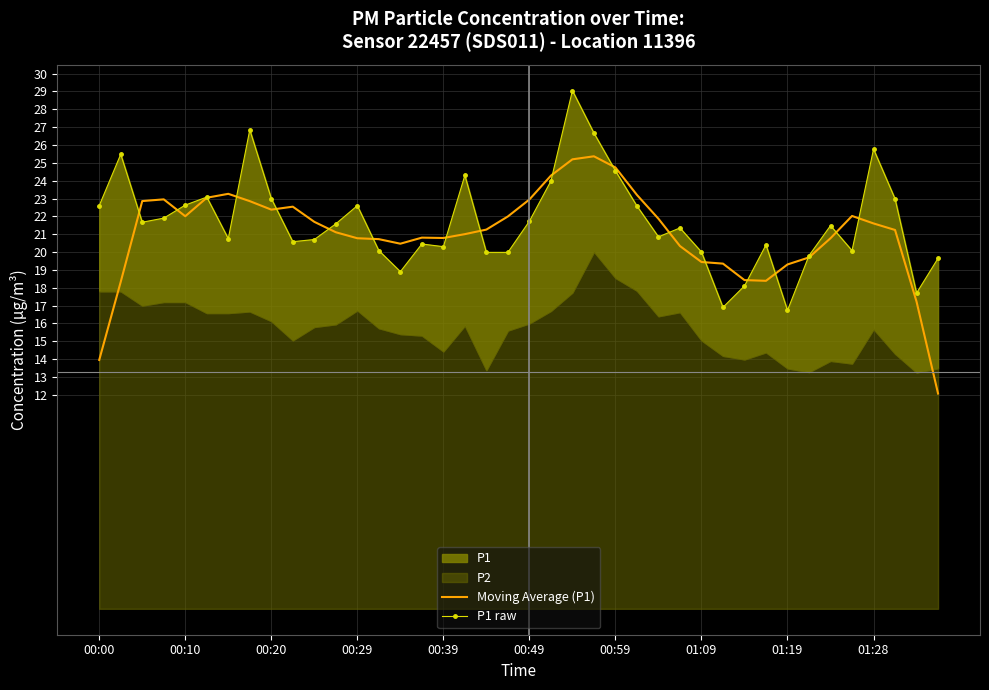

Read the P1 raw value at 01:09.

20.0